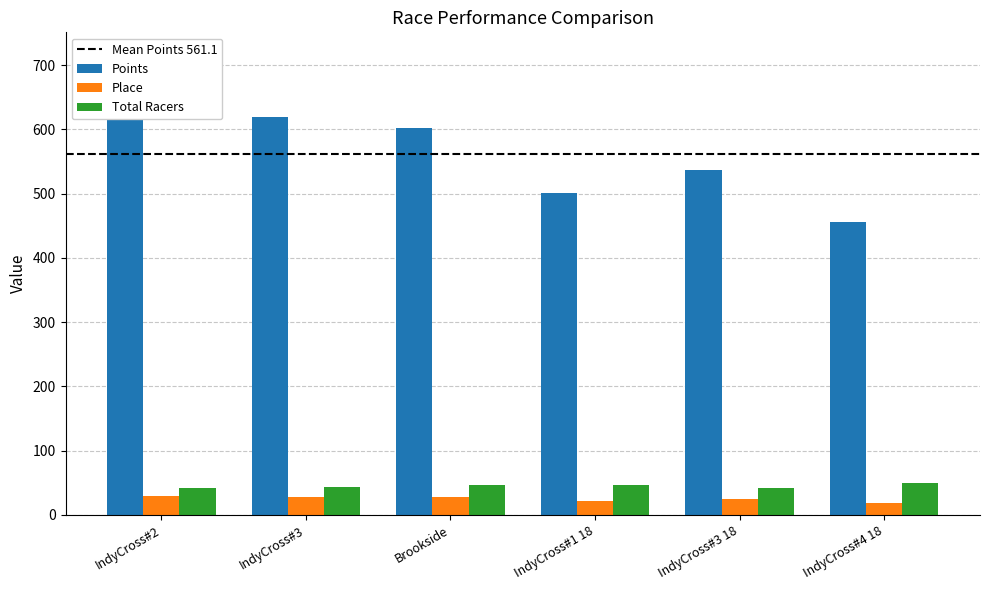

Which series has the largest total across all categories?

Points